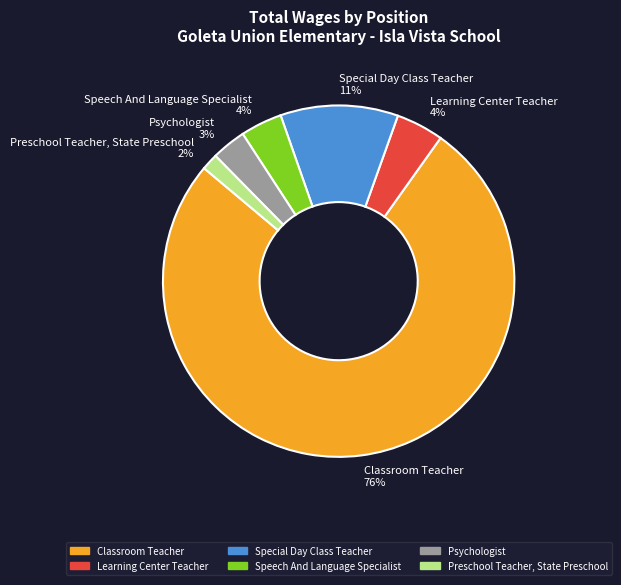

Is it true that Psychologist 3% is 3% of the pie?

True